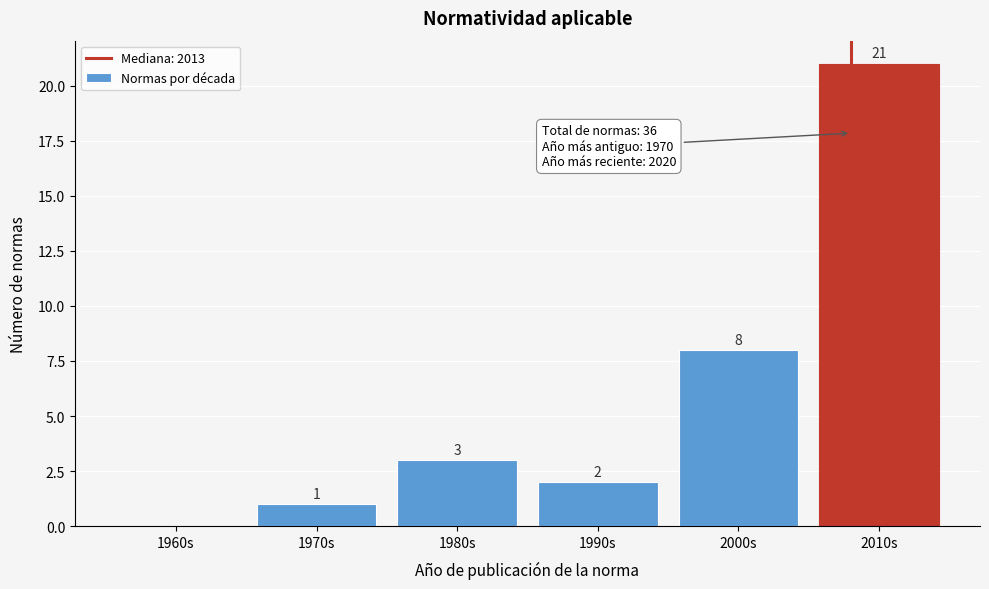

Reading left to right, list all the values displayed in this chart.

1960s=0	1970s=1	1980s=3	1990s=2	2000s=8	2010s=21